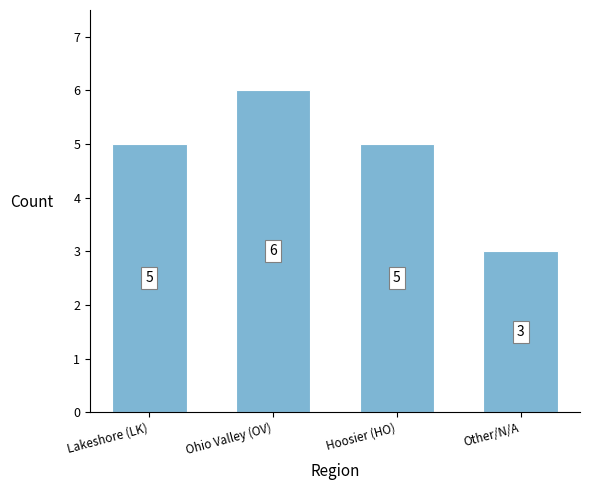

What is the smallest value displayed?

3